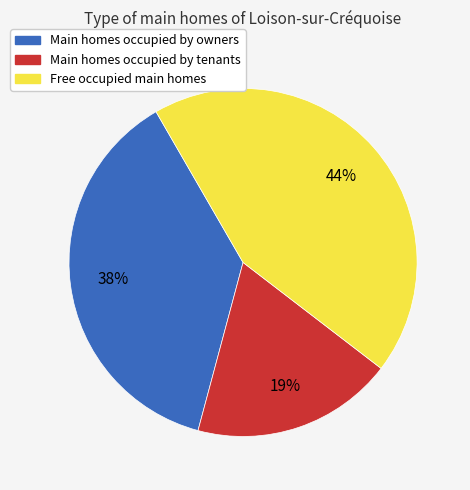

Is it true that Main homes occupied by tenants is 19% of the pie?

True